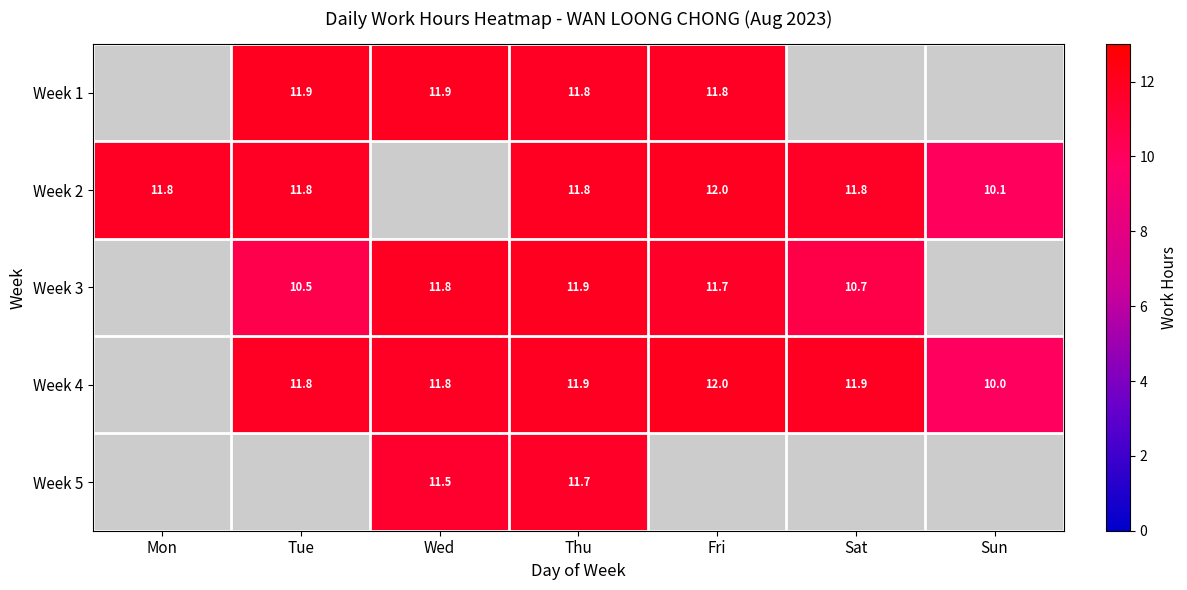

True or false: Week 2 has a value of 20.0 at Tue.

False